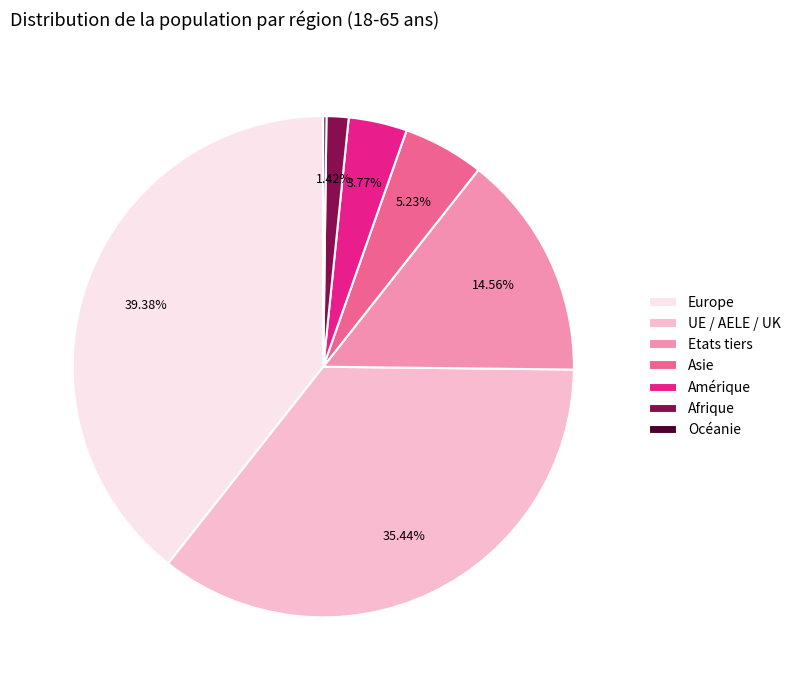

Is it true that Afrique is 1% of the pie?

True